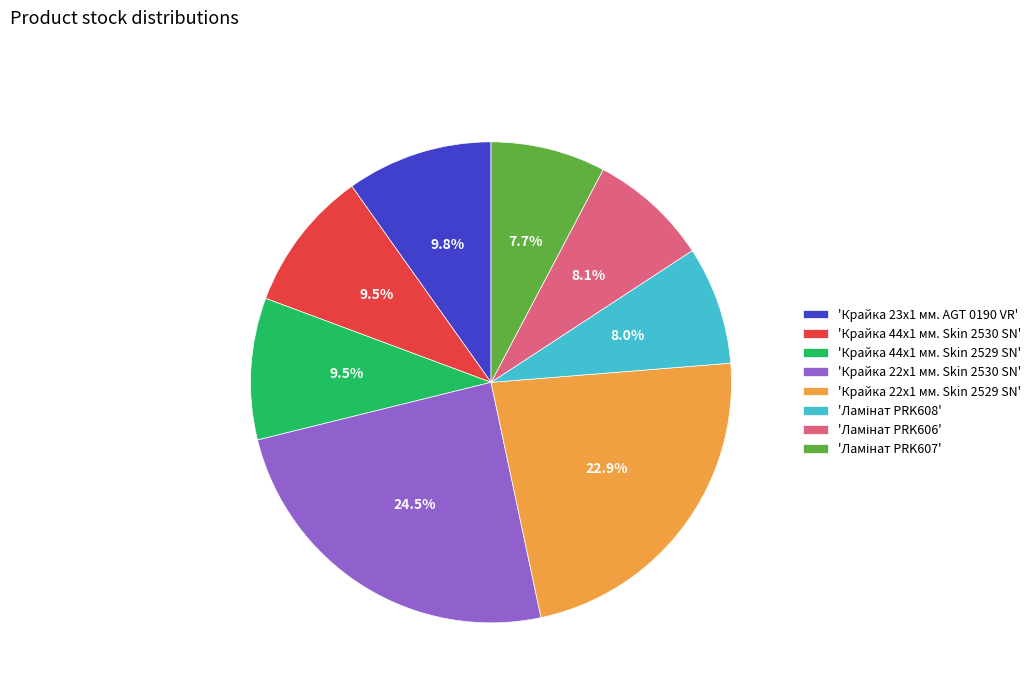

Is there any slice that represents more than half of the pie?

No